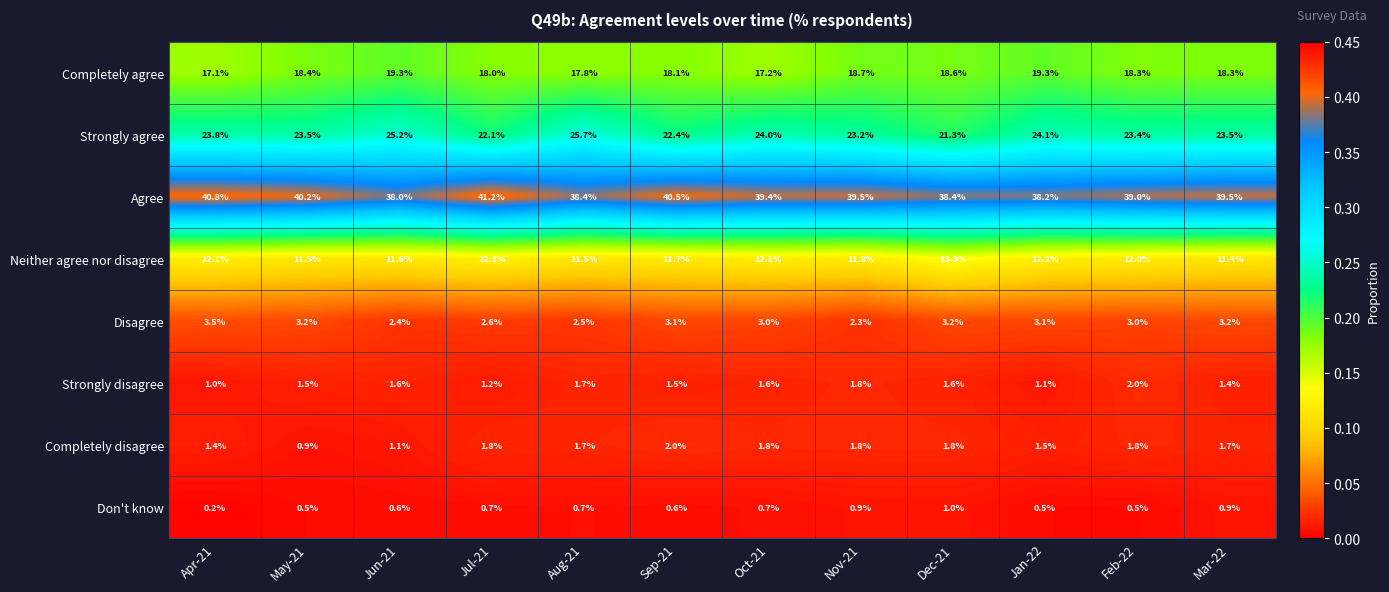

The Strongly agree series shows 23.2 at Nov-21. True or false?

True